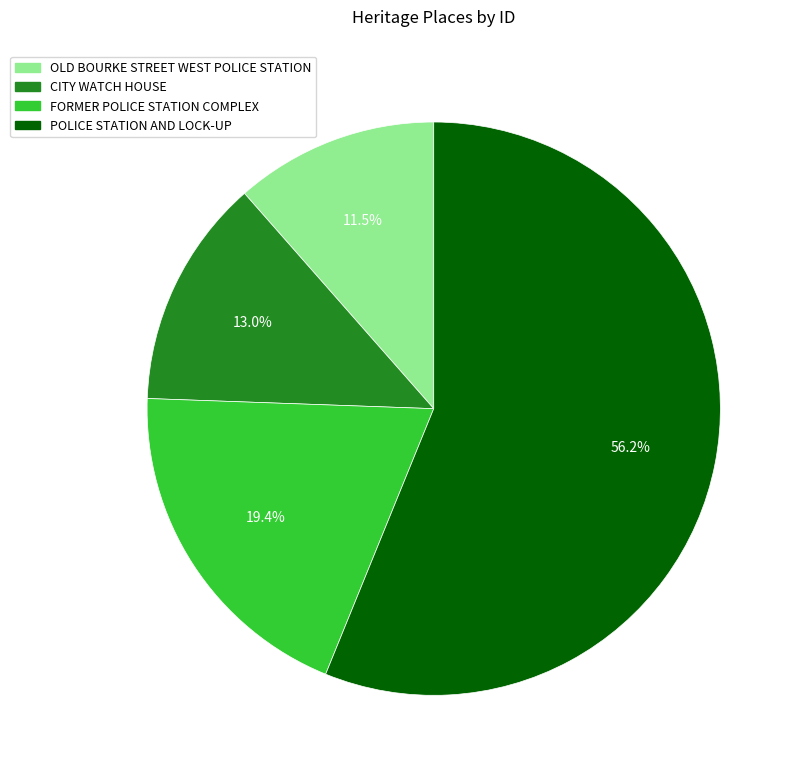

To the nearest percent, what is the average slice percentage?

25%